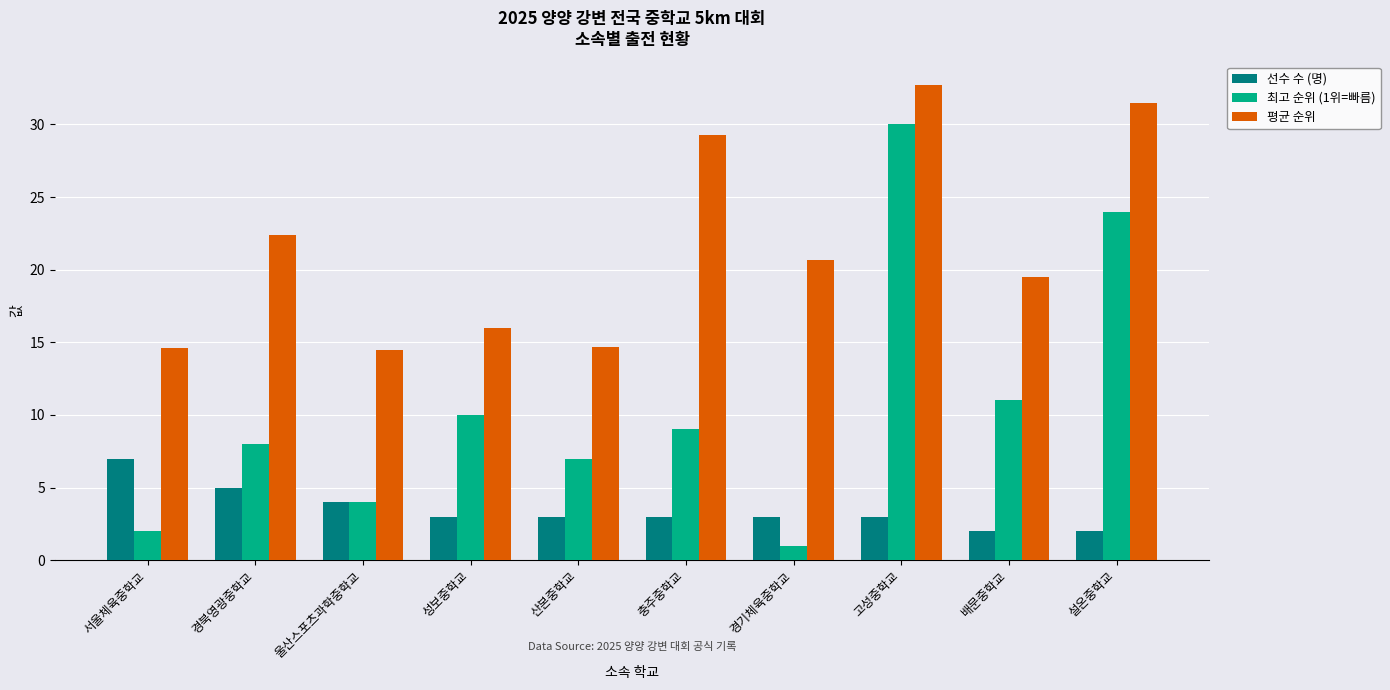

The value of 평균 순위 at 경북영광중학교 is 22.4. True or false?

True